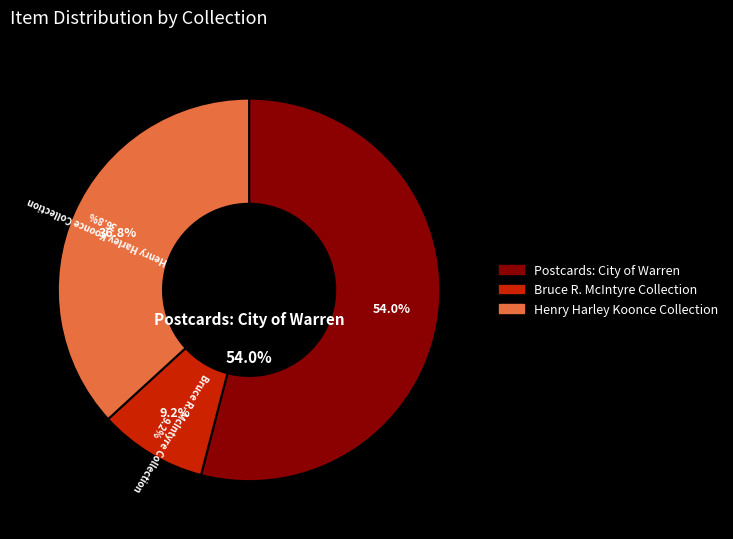

To the nearest percent, what is the combined percentage of Bruce R. McIntyre Collection and Postcards: City of Warren?

63%